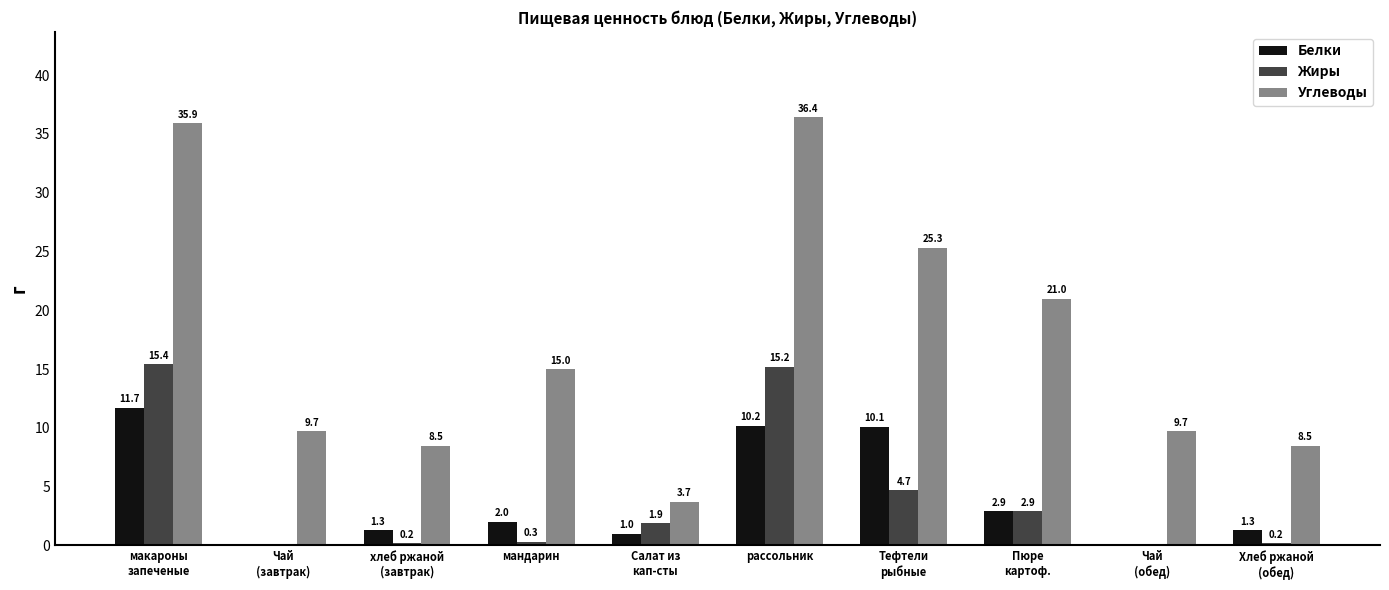

Which series changed the most between мандарин and Пюре
картоф.?

Углеводы